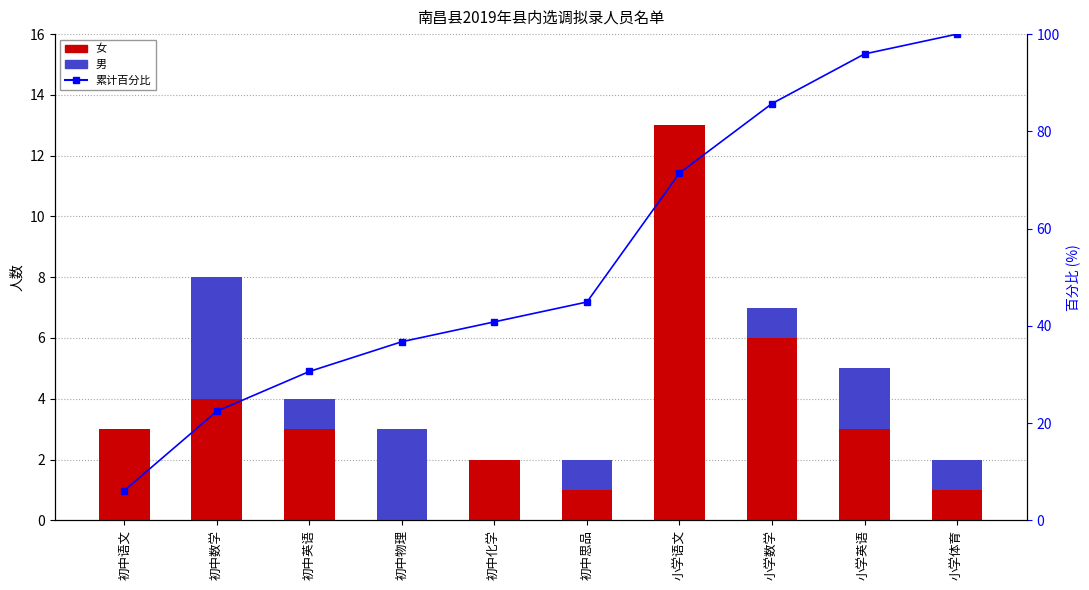

What is the maximum value for 累计百分比?

100.0